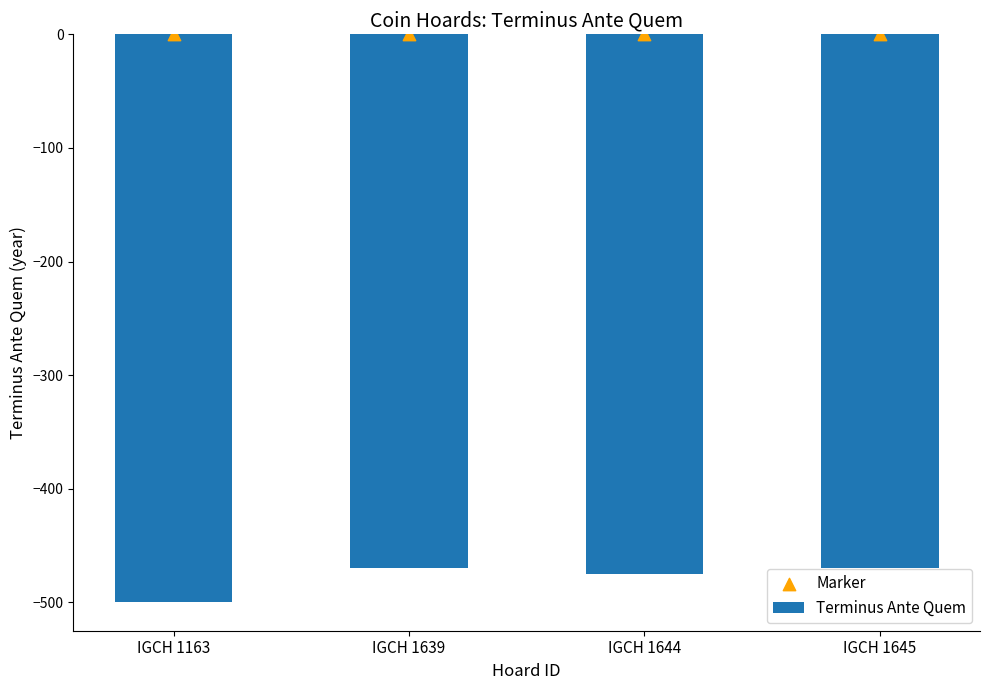

Which series reaches the minimum Y coordinate?

Terminus Ante Quem